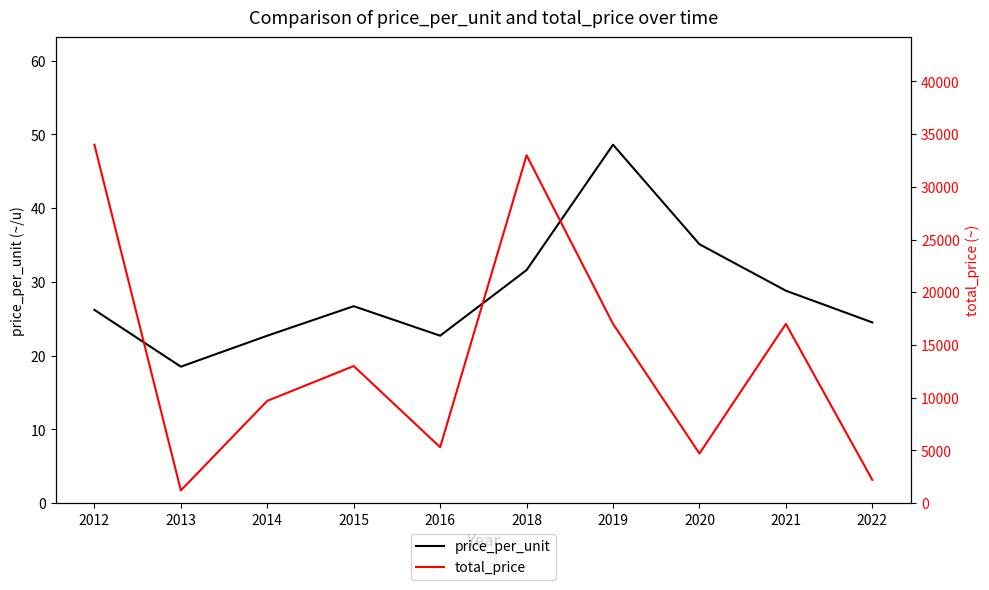

What value does the price_per_unit series have at 2020?

35.1